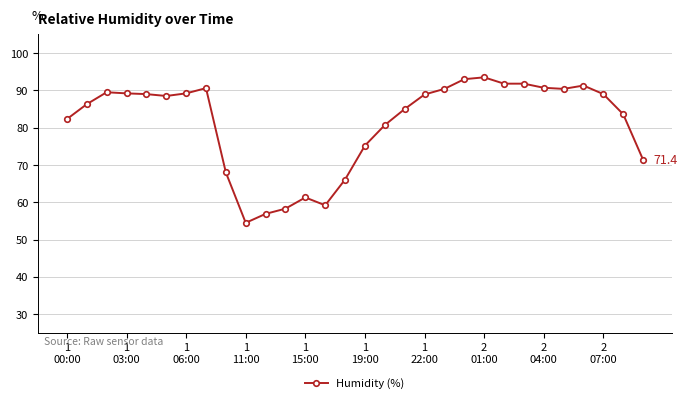

What is the sum of all values?

2435.6